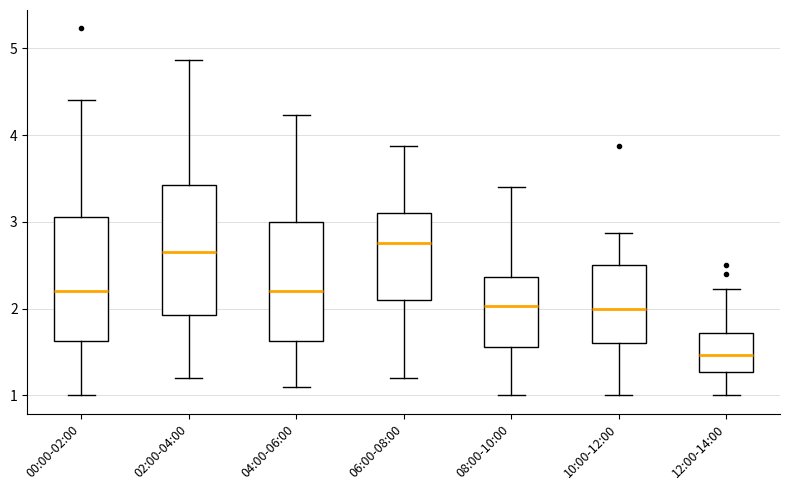

Reading left to right, read every box against the y-axis: the position of its median line, the range the box covers, and the ends of its whiskers. The values are not printed on the chart, so give them approximately, as read against the axis.

00:00-02:00: median 2.2, box 1.6 to 3.1, whiskers 1.0 to 4.4
02:00-04:00: median 2.7, box 1.9 to 3.4, whiskers 1.2 to 4.9
04:00-06:00: median 2.2, box 1.6 to 3.0, whiskers 1.1 to 4.2
06:00-08:00: median 2.8, box 2.1 to 3.1, whiskers 1.2 to 3.9
08:00-10:00: median 2.0, box 1.6 to 2.4, whiskers 1.0 to 3.4
10:00-12:00: median 2.0, box 1.6 to 2.5, whiskers 1.0 to 2.9
12:00-14:00: median 1.5, box 1.3 to 1.7, whiskers 1.0 to 2.2